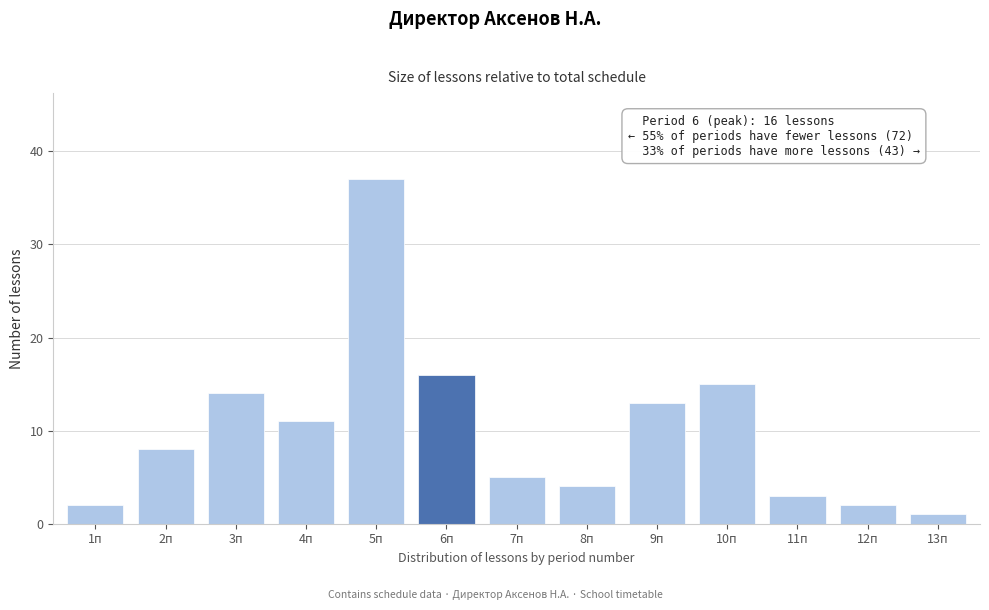

Reading left to right, what are all the values shown in this chart?

2	8	14	11	37	16	5	4	13	15	3	2	1